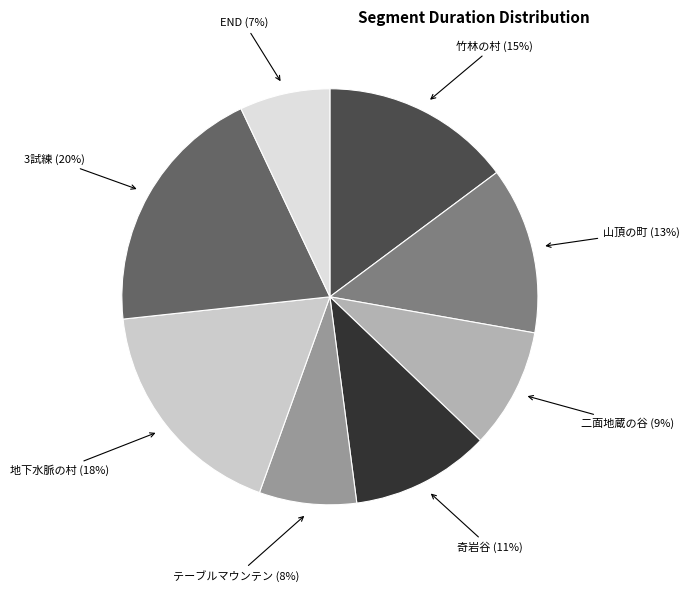

Rank the categories by value from highest to lowest.

3試練, 地下水脈の村, 竹林の村, 山頂の町, 奇岩谷, 二面地蔵の谷, テーブルマウンテン, END